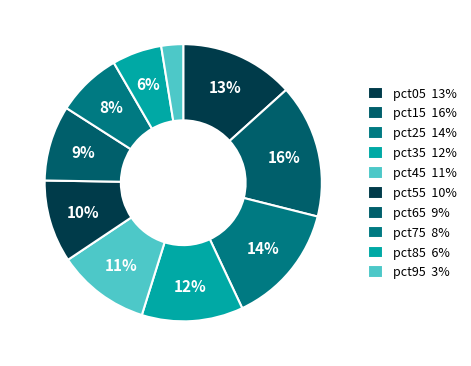

How much of the chart is everything except pct05?

86.7%